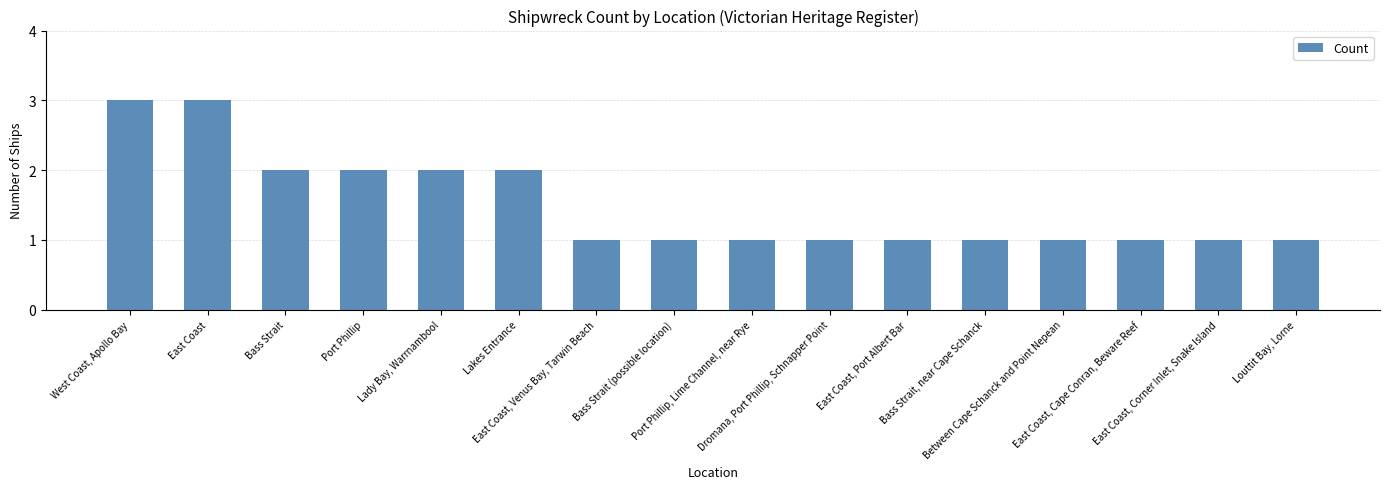

How many data points does each series have?

16